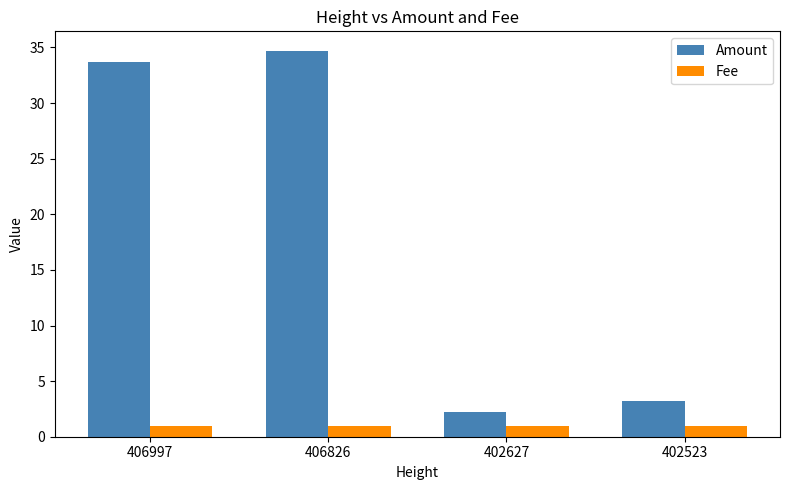

Is it true that Fee equals 1.0 at 402523?

True